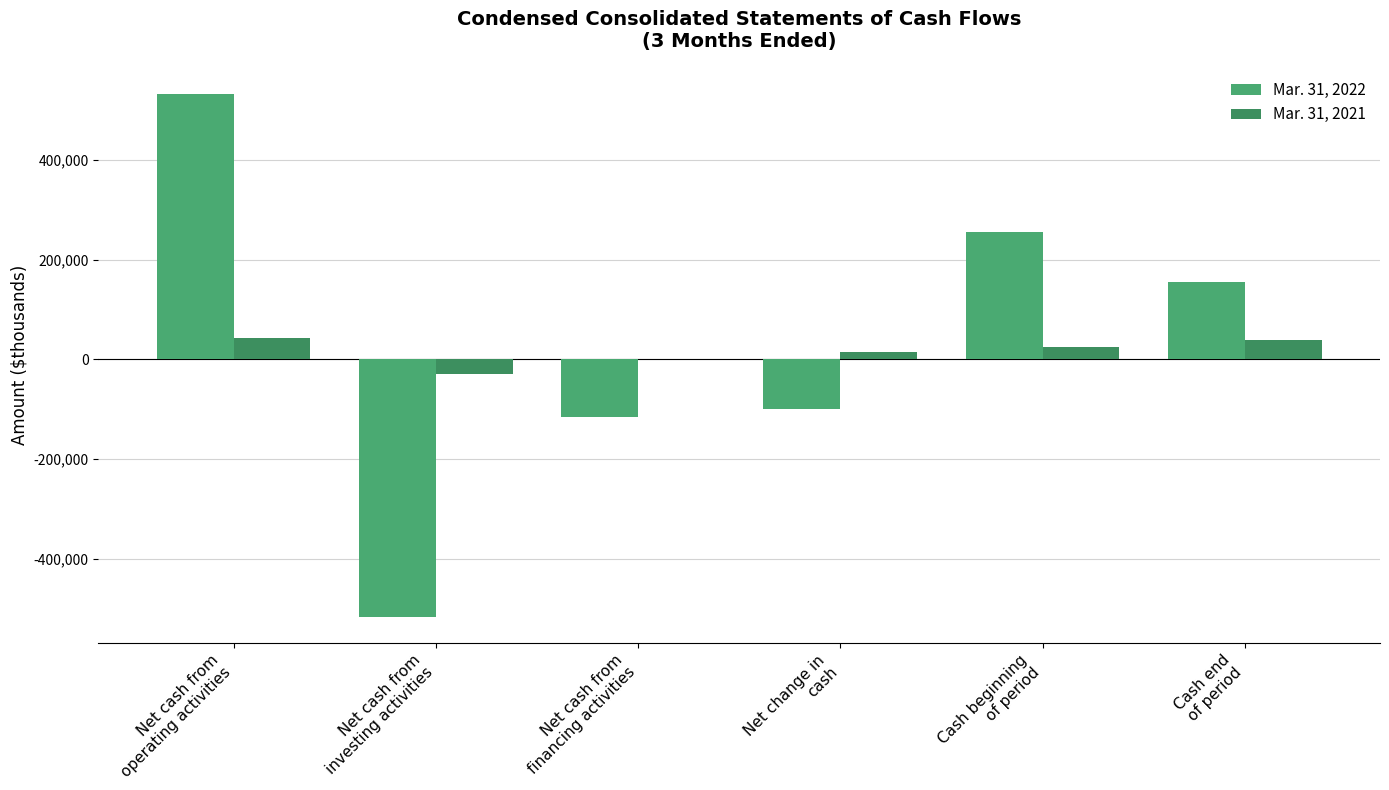

What is the lowest value of the Mar. 31, 2021 series?

-28948